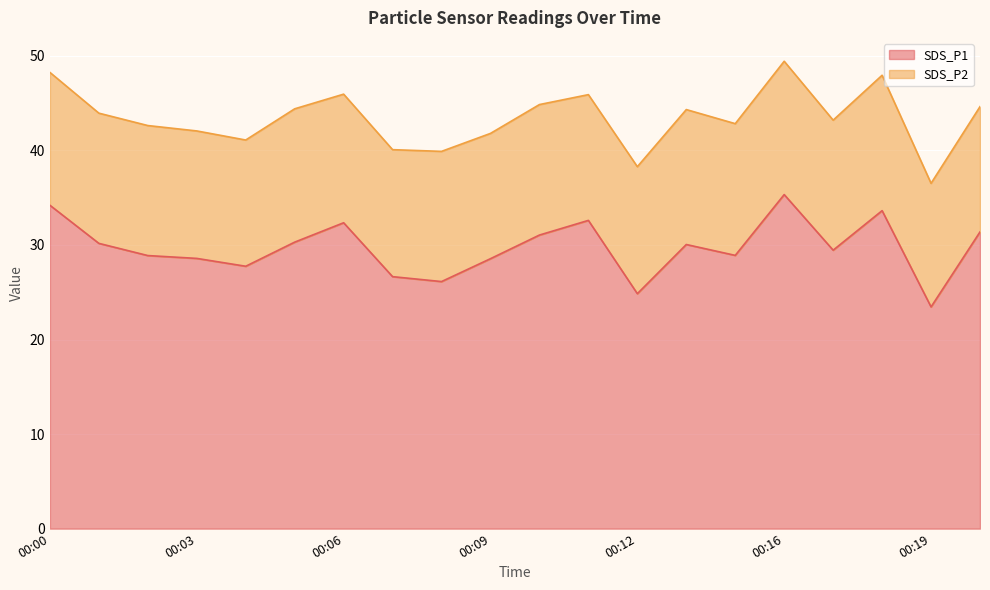

Does the chart display data point markers on the line(s)?

No